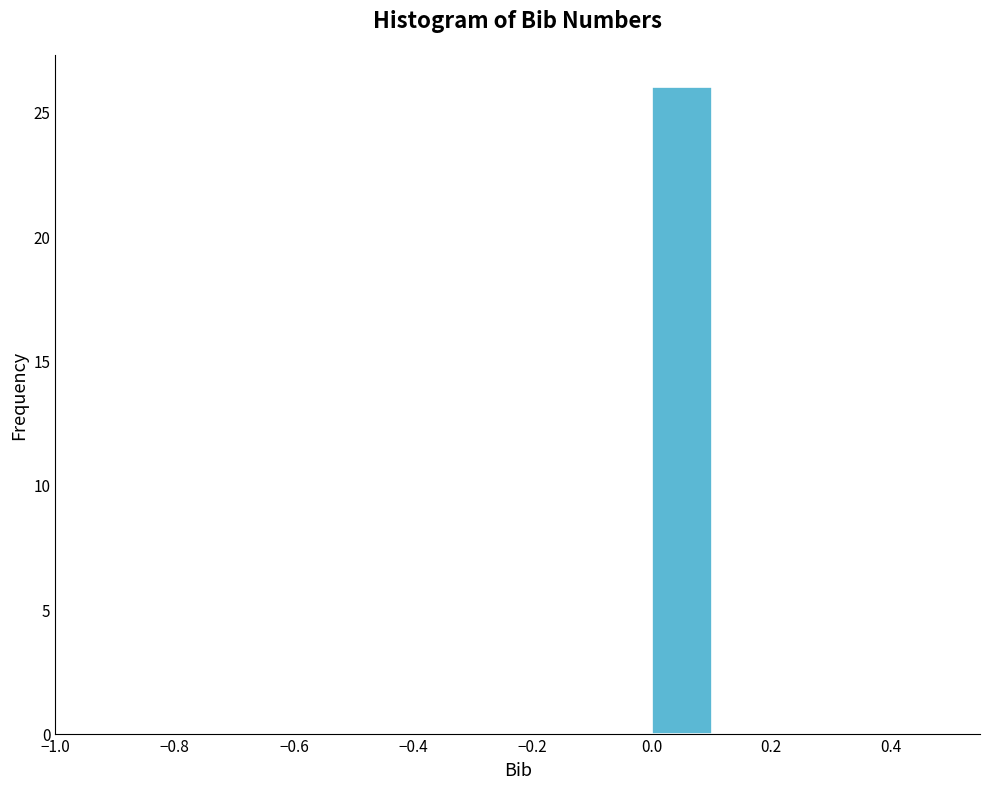

Reading left to right, transcribe this chart: for each bar, give the range it covers on the x-axis and its height. The values are not printed on the chart, so give them approximately, as read against the axis.

-0.5 to -0.4: 0
-0.4 to -0.3: 0
-0.3 to -0.2: 0
-0.2 to -0.1: 0
-0.1 to 0.0: 0
0.0 to 0.1: 26
0.1 to 0.2: 0
0.2 to 0.3: 0
0.3 to 0.4: 0
0.4 to 0.5: 0